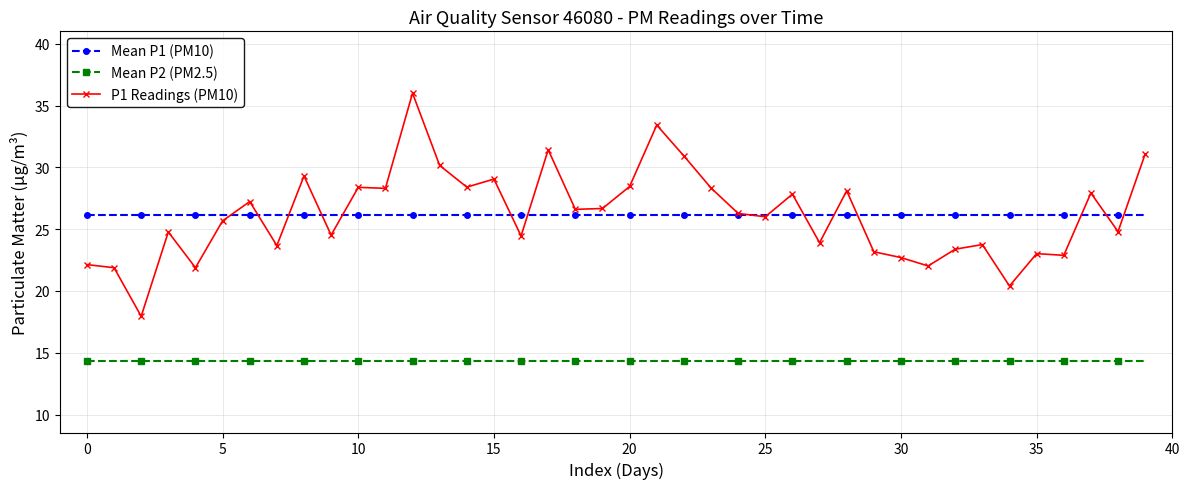

Does the chart display data point markers on the line(s)?

Yes